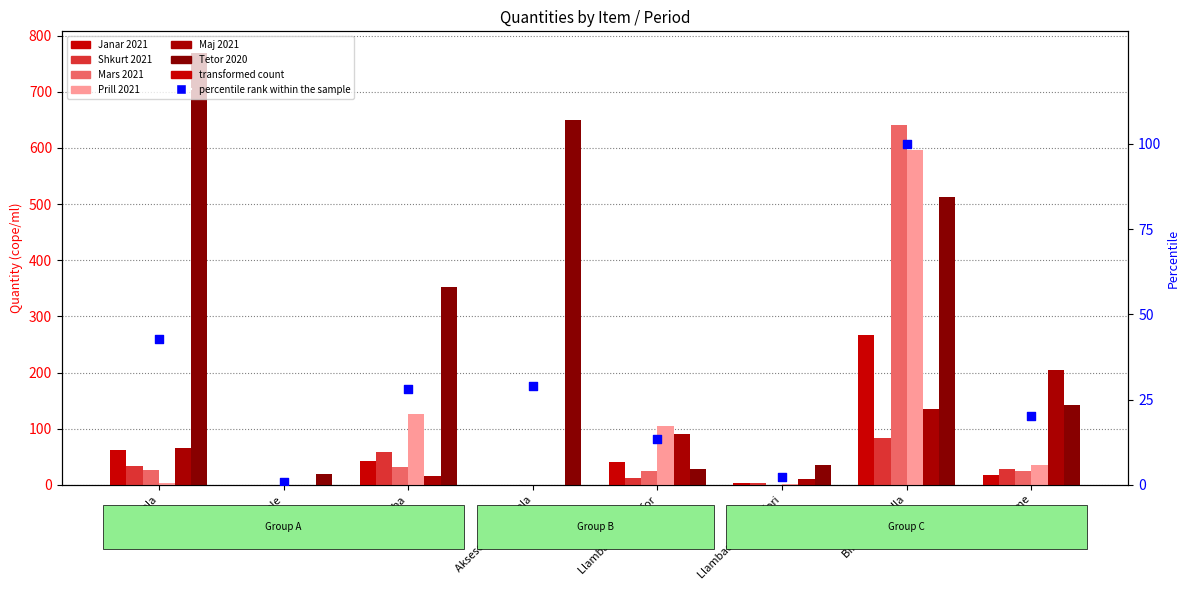

Is the value of Janar 2021 at Llambadare semafori greater than the value of Tetor 2020 at Tuba?

No